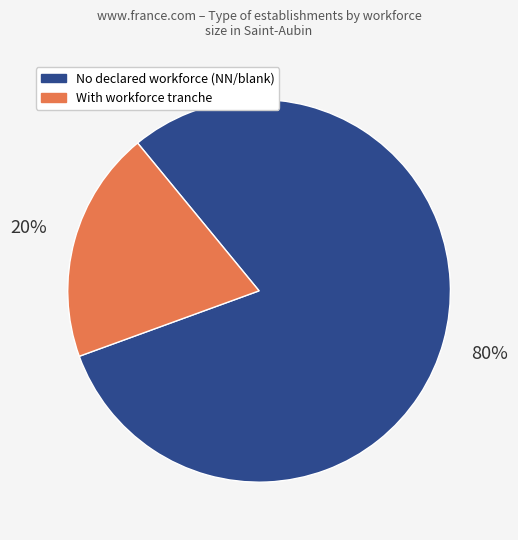

Count the number of slices in the pie.

2